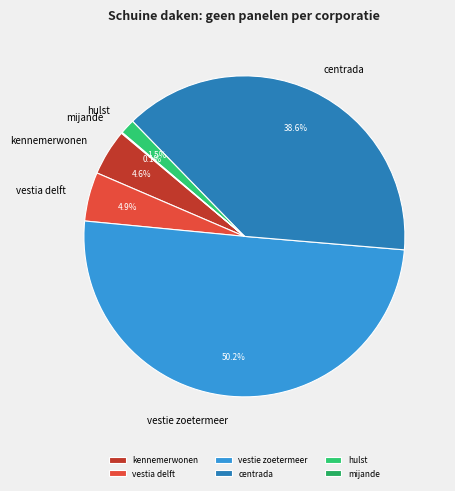

What percentage is the kennemerwonen slice, to the nearest percent?

5%